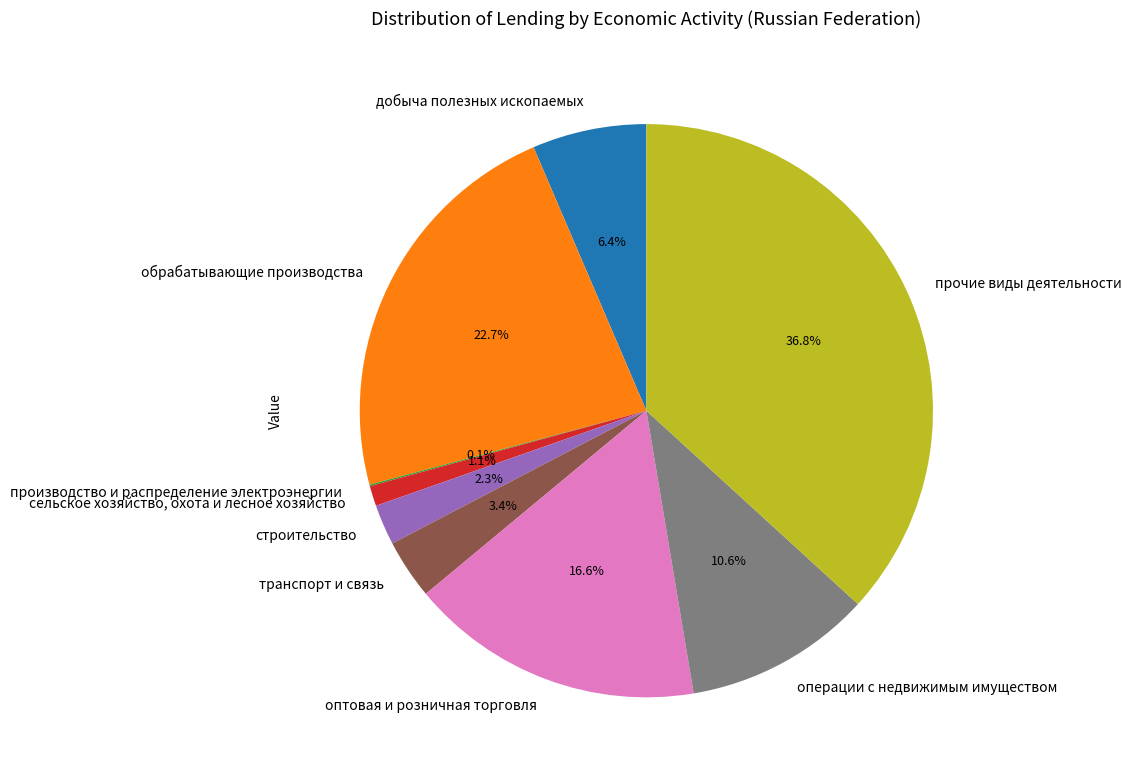

How much of the chart is everything except операции с недвижимым имуществом?

89.4%